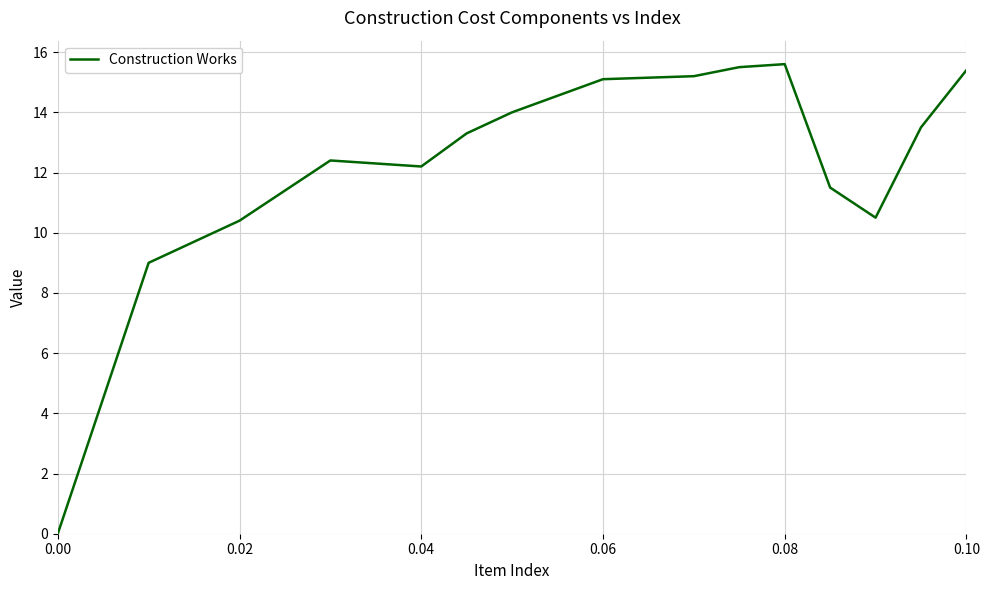

Count the number of data series in this chart.

1